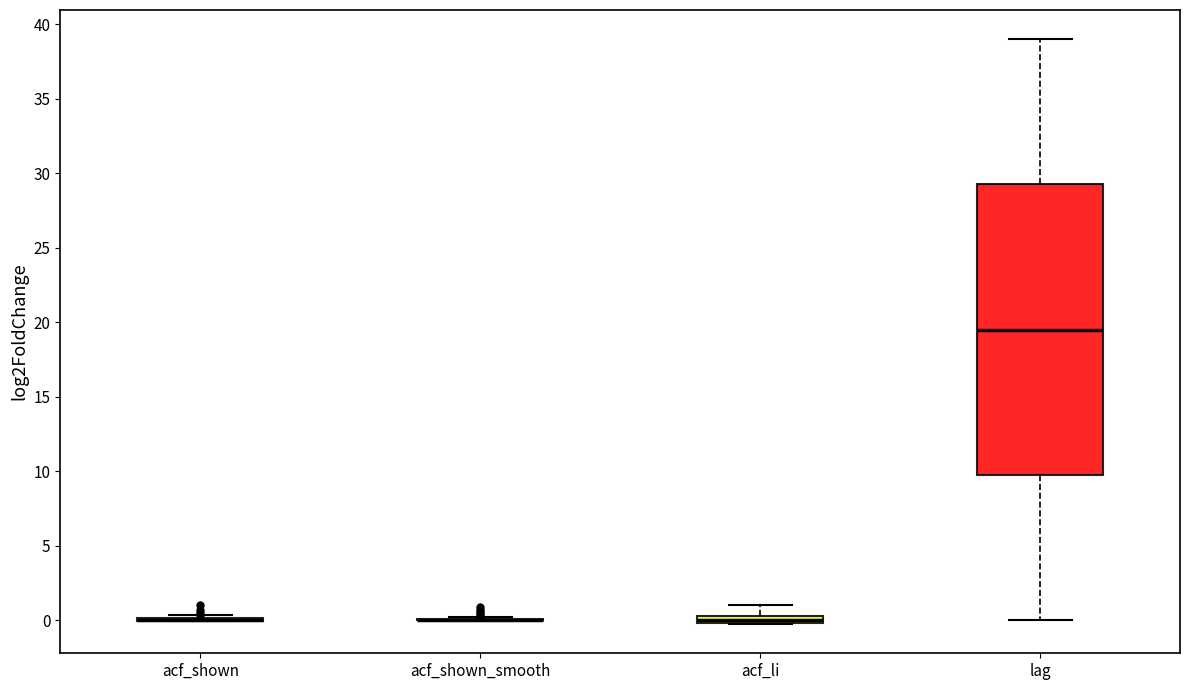

Where does the upper whisker of the box for lag end on the y-axis? The values are not printed on the chart, so give them approximately, as read against the axis.

39.0